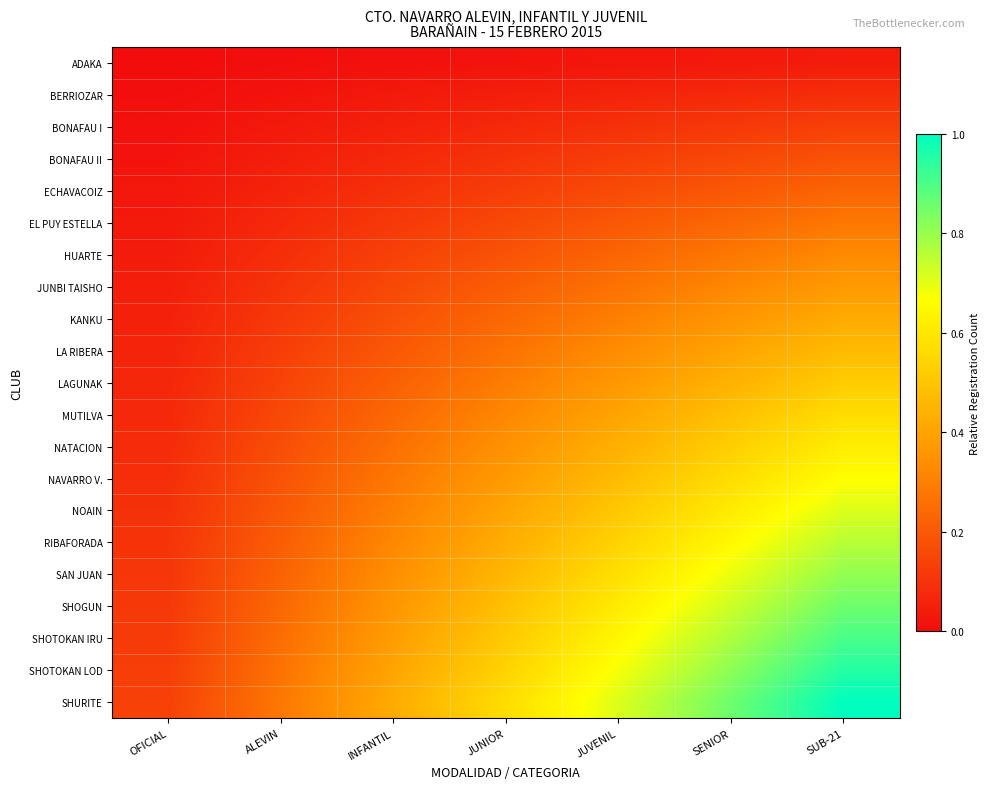

Reading left to right, extract all data points from this chart.

ADAKA: OFICIAL=0.0	ALEVIN=0.0	INFANTIL=0.0	JUNIOR=0.0	JUVENIL=0.0	SENIOR=0.0	SUB-21=0.0
BERRIOZAR: OFICIAL=0.0	ALEVIN=0.0	INFANTIL=0.0	JUNIOR=0.0	JUVENIL=0.1	SENIOR=0.1	SUB-21=0.1
BONAFAU I: OFICIAL=0.0	ALEVIN=0.0	INFANTIL=0.1	JUNIOR=0.1	JUVENIL=0.1	SENIOR=0.1	SUB-21=0.1
BONAFAU II: OFICIAL=0.0	ALEVIN=0.0	INFANTIL=0.1	JUNIOR=0.1	JUVENIL=0.1	SENIOR=0.2	SUB-21=0.2
ECHAVACOIZ: OFICIAL=0.0	ALEVIN=0.1	INFANTIL=0.1	JUNIOR=0.1	JUVENIL=0.2	SENIOR=0.2	SUB-21=0.2
EL PUY ESTELLA: OFICIAL=0.0	ALEVIN=0.1	INFANTIL=0.1	JUNIOR=0.2	JUVENIL=0.2	SENIOR=0.2	SUB-21=0.3
HUARTE: OFICIAL=0.0	ALEVIN=0.1	INFANTIL=0.1	JUNIOR=0.2	JUVENIL=0.2	SENIOR=0.3	SUB-21=0.3
JUNBI TAISHO: OFICIAL=0.0	ALEVIN=0.1	INFANTIL=0.2	JUNIOR=0.2	JUVENIL=0.3	SENIOR=0.3	SUB-21=0.4
KANKU: OFICIAL=0.1	ALEVIN=0.1	INFANTIL=0.2	JUNIOR=0.2	JUVENIL=0.3	SENIOR=0.4	SUB-21=0.4
LA RIBERA: OFICIAL=0.1	ALEVIN=0.1	INFANTIL=0.2	JUNIOR=0.3	JUVENIL=0.3	SENIOR=0.4	SUB-21=0.5
LAGUNAK: OFICIAL=0.1	ALEVIN=0.1	INFANTIL=0.2	JUNIOR=0.3	JUVENIL=0.4	SENIOR=0.4	SUB-21=0.5
MUTILVA: OFICIAL=0.1	ALEVIN=0.2	INFANTIL=0.2	JUNIOR=0.3	JUVENIL=0.4	SENIOR=0.5	SUB-21=0.6
NATACION: OFICIAL=0.1	ALEVIN=0.2	INFANTIL=0.3	JUNIOR=0.3	JUVENIL=0.4	SENIOR=0.5	SUB-21=0.6
NAVARRO V.: OFICIAL=0.1	ALEVIN=0.2	INFANTIL=0.3	JUNIOR=0.4	JUVENIL=0.5	SENIOR=0.6	SUB-21=0.7
NOAIN: OFICIAL=0.1	ALEVIN=0.2	INFANTIL=0.3	JUNIOR=0.4	JUVENIL=0.5	SENIOR=0.6	SUB-21=0.7
RIBAFORADA: OFICIAL=0.1	ALEVIN=0.2	INFANTIL=0.3	JUNIOR=0.4	JUVENIL=0.5	SENIOR=0.7	SUB-21=0.8
SAN JUAN: OFICIAL=0.1	ALEVIN=0.2	INFANTIL=0.3	JUNIOR=0.5	JUVENIL=0.6	SENIOR=0.7	SUB-21=0.8
SHOGUN: OFICIAL=0.1	ALEVIN=0.2	INFANTIL=0.4	JUNIOR=0.5	JUVENIL=0.6	SENIOR=0.7	SUB-21=0.9
SHOTOKAN IRU: OFICIAL=0.1	ALEVIN=0.3	INFANTIL=0.4	JUNIOR=0.5	JUVENIL=0.6	SENIOR=0.8	SUB-21=0.9
SHOTOKAN LOD: OFICIAL=0.1	ALEVIN=0.3	INFANTIL=0.4	JUNIOR=0.5	JUVENIL=0.7	SENIOR=0.8	SUB-21=1.0
SHURITE: OFICIAL=0.1	ALEVIN=0.3	INFANTIL=0.4	JUNIOR=0.6	JUVENIL=0.7	SENIOR=0.9	SUB-21=1.0